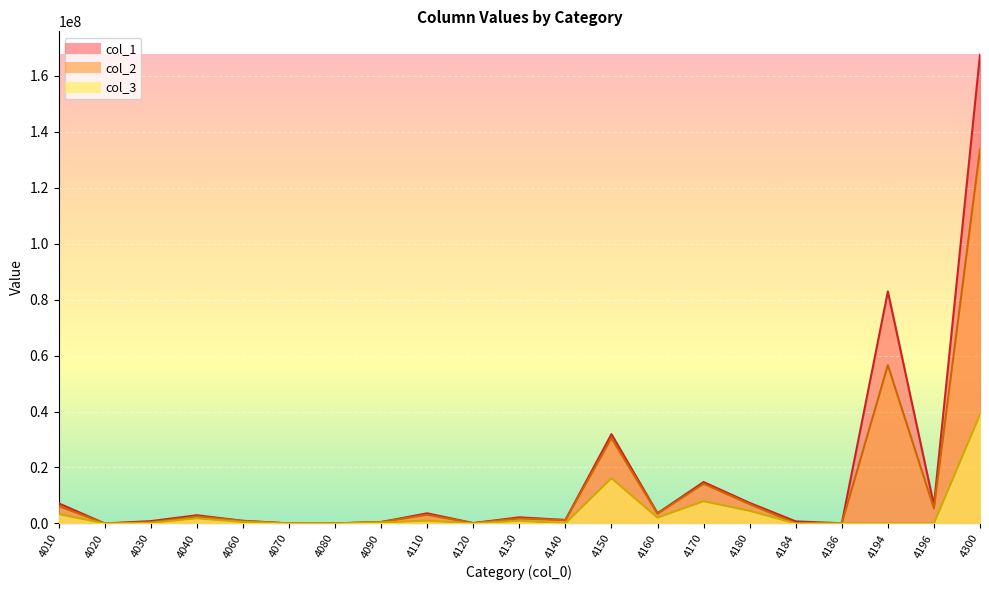

How many lines are shown in the chart?

3